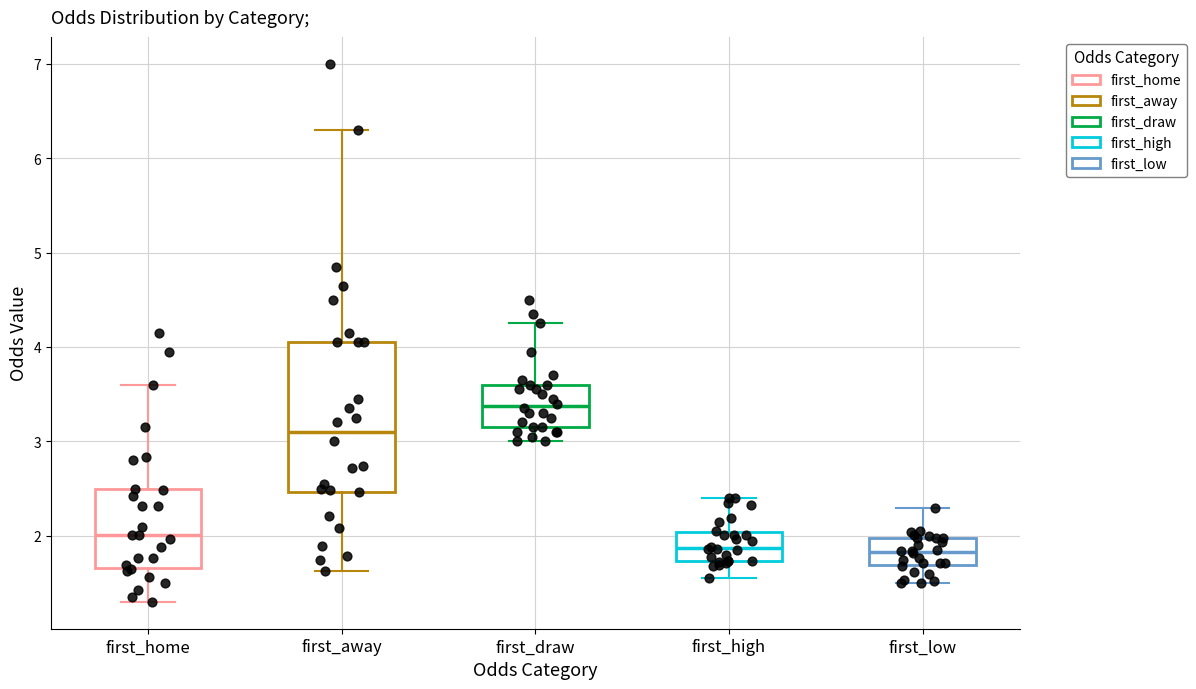

Reading left to right, transcribe this box plot: for each box, give where its median line is, the range the box spans, and where its two whiskers end, as read against the y-axis. The values are not printed on the chart, so give them approximately, as read against the axis.

first_home: median 2.0, box 1.7 to 2.5, whiskers 1.3 to 3.6
first_away: median 3.1, box 2.5 to 4.1, whiskers 1.6 to 6.3
first_draw: median 3.4, box 3.2 to 3.6, whiskers 3.0 to 4.3
first_high: median 1.9, box 1.7 to 2.0, whiskers 1.6 to 2.4
first_low: median 1.8, box 1.7 to 2.0, whiskers 1.5 to 2.3